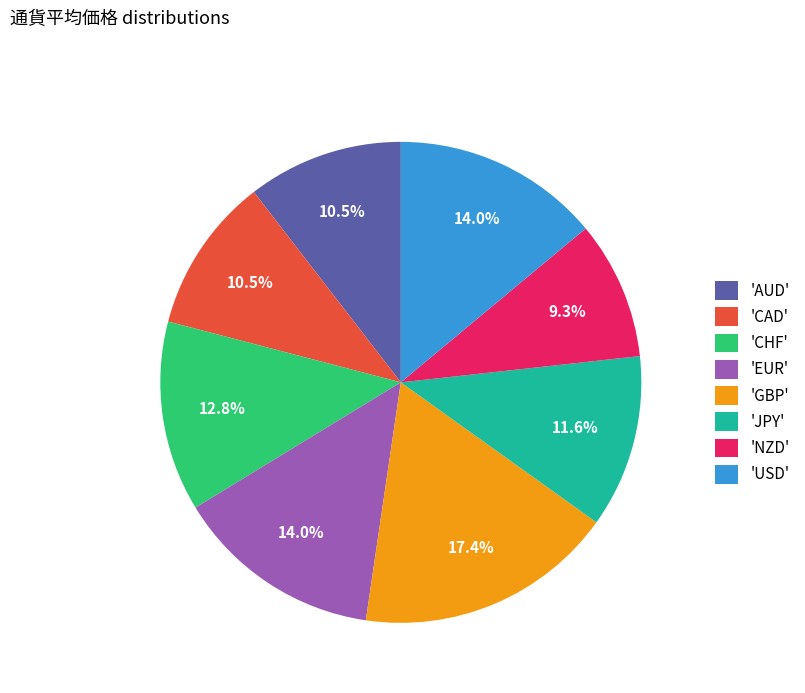

What is the ratio of the value at 'CHF' to the value at 'EUR'?

0.9